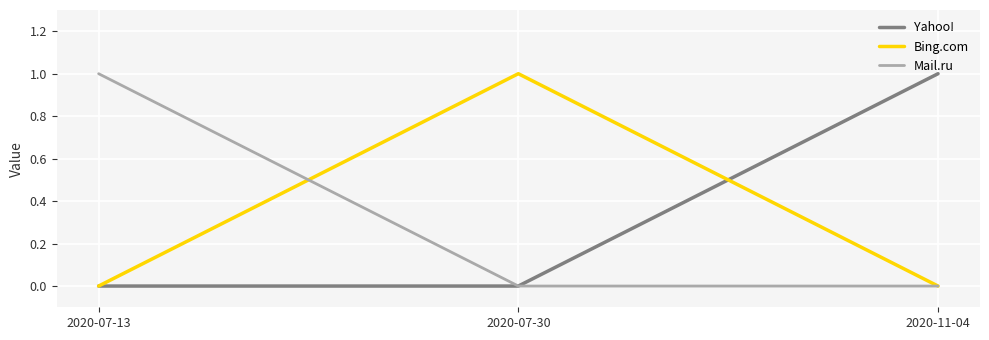

Count the Mail.ru values in the range 0 to 1.

3